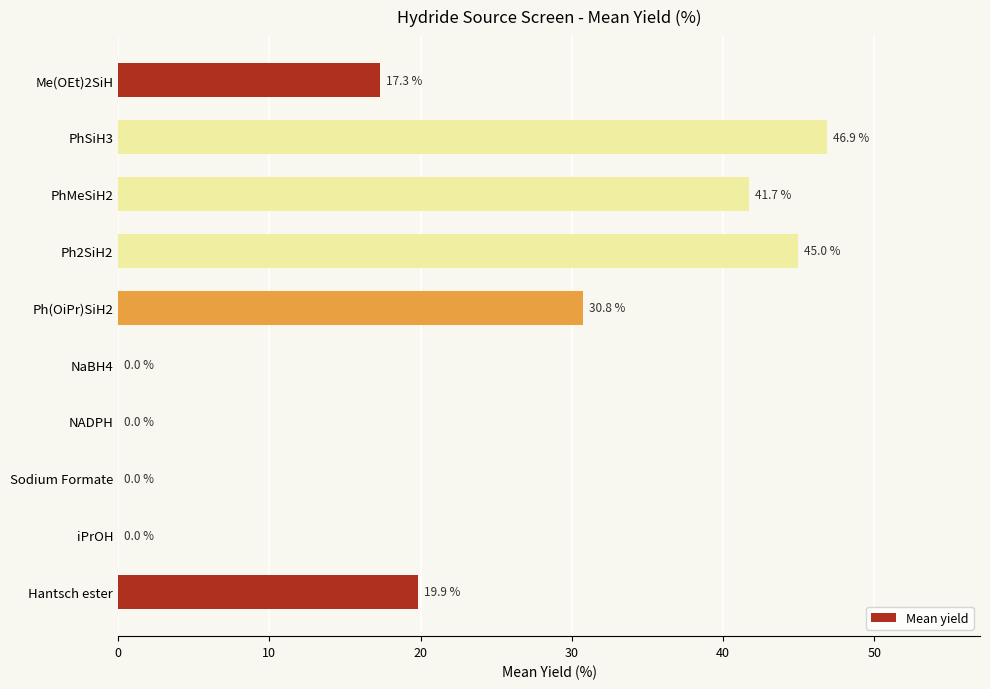

The value at iPrOH is 15.4. True or false?

False